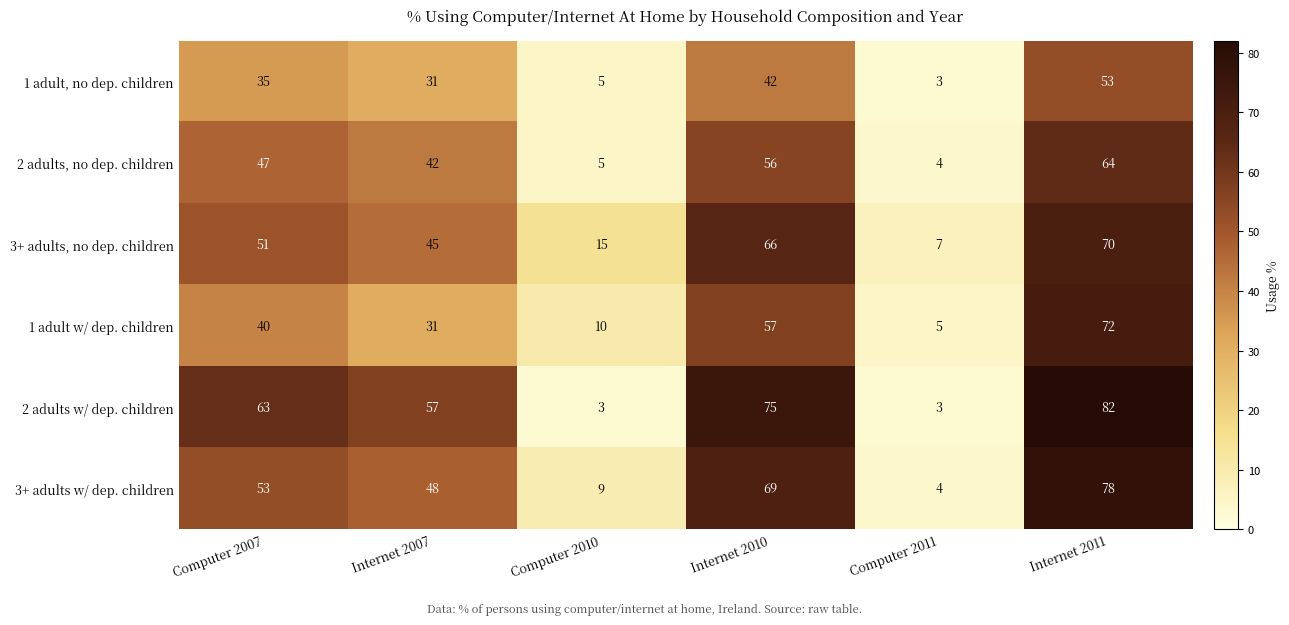

At which category is the sum across all series the highest?

Internet 2011